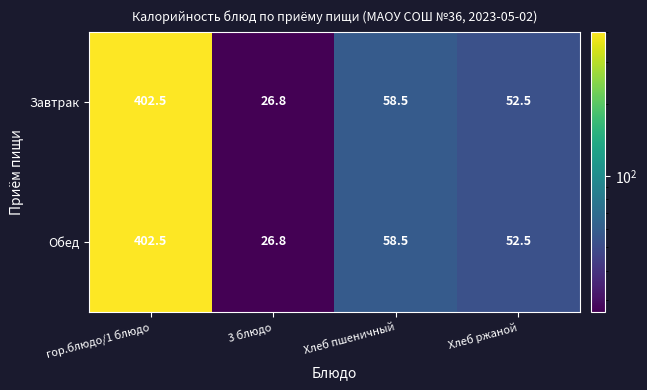

Read the Обед value at Хлеб пшеничный.

58.5